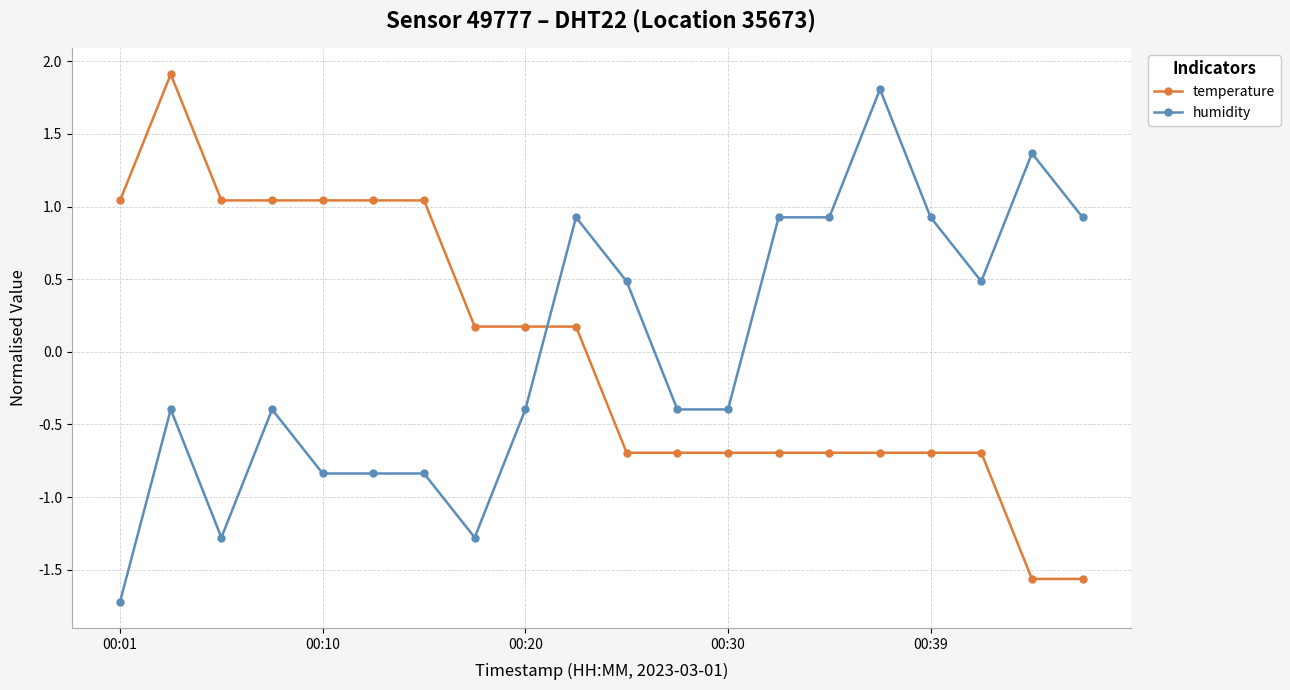

What is the maximum value for temperature?

1.9